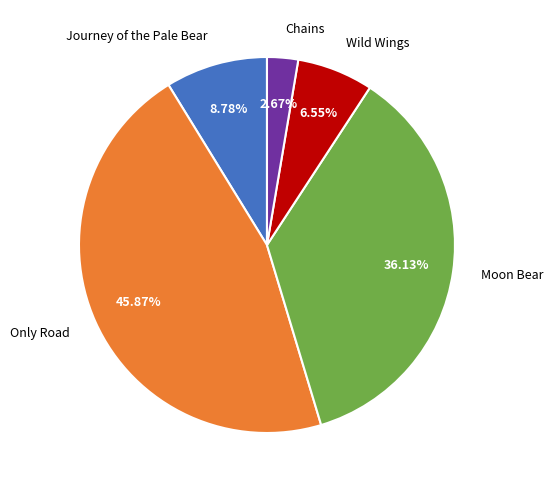

To the nearest percent, what percentage of the pie is Chains?

3%